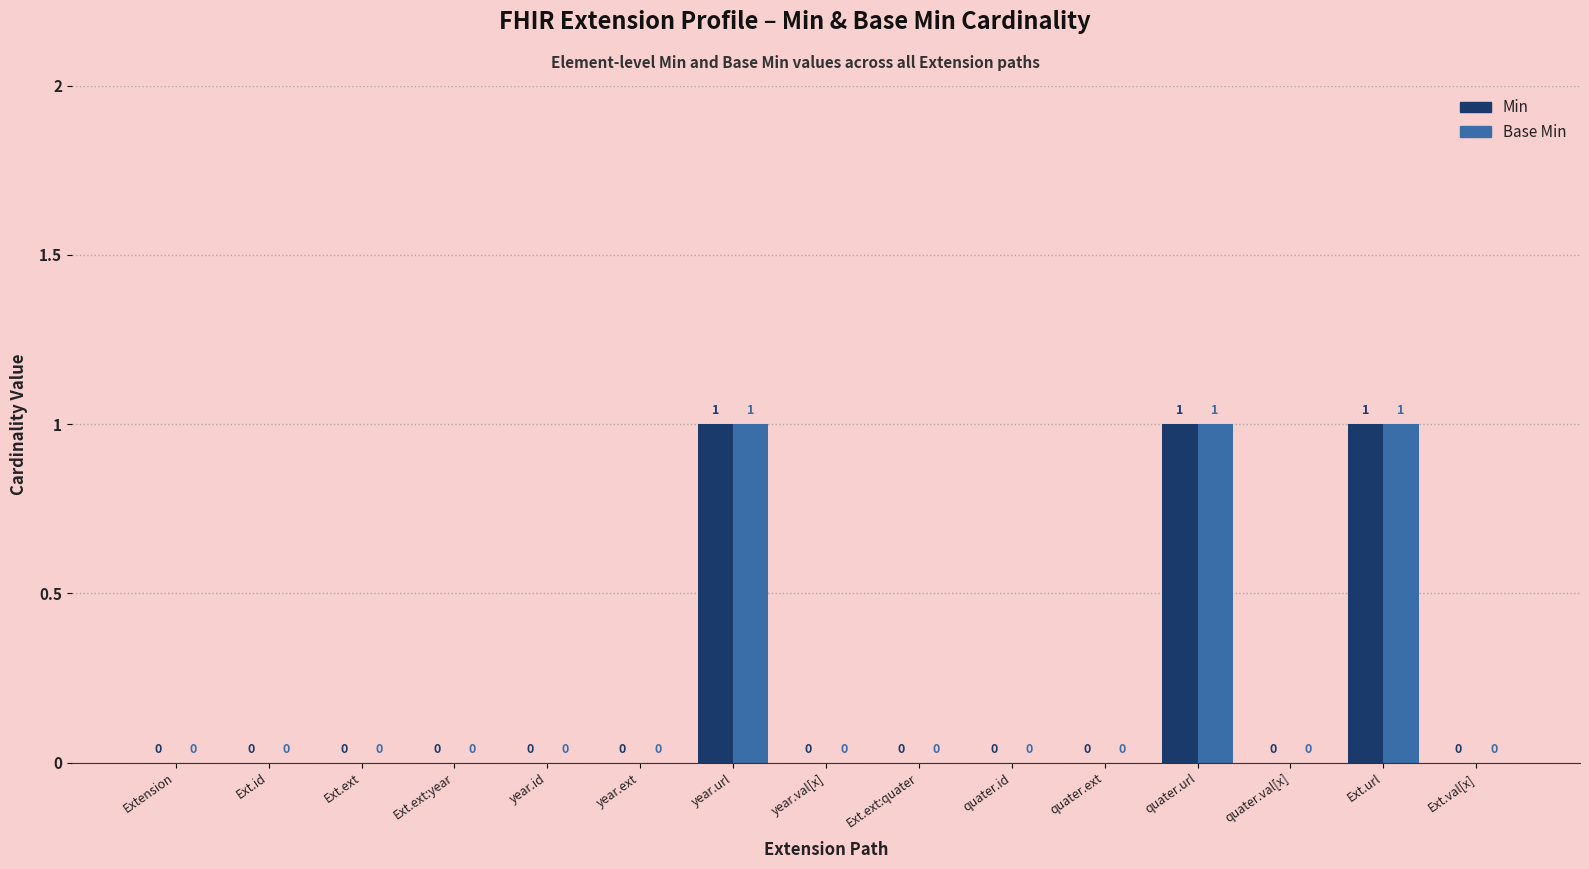

How many Base Min values are between 0 and 1?

15